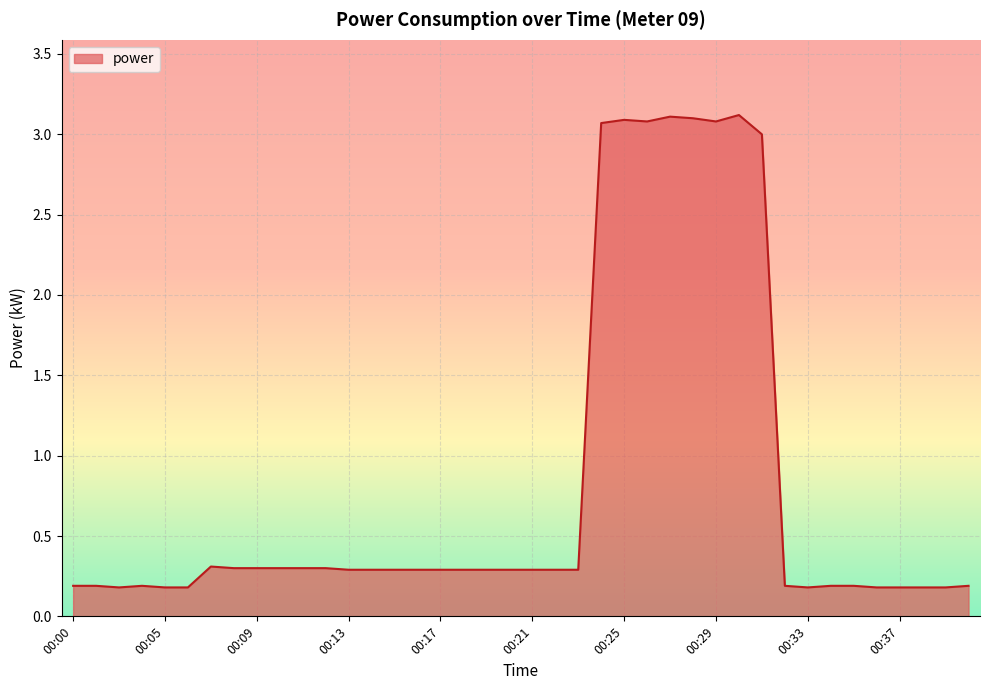

What is the difference between the maximum and minimum values?

2.9